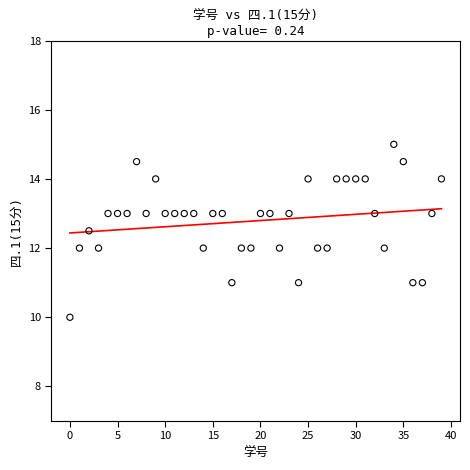

What is the range of Y values (max minus min)?

5.0